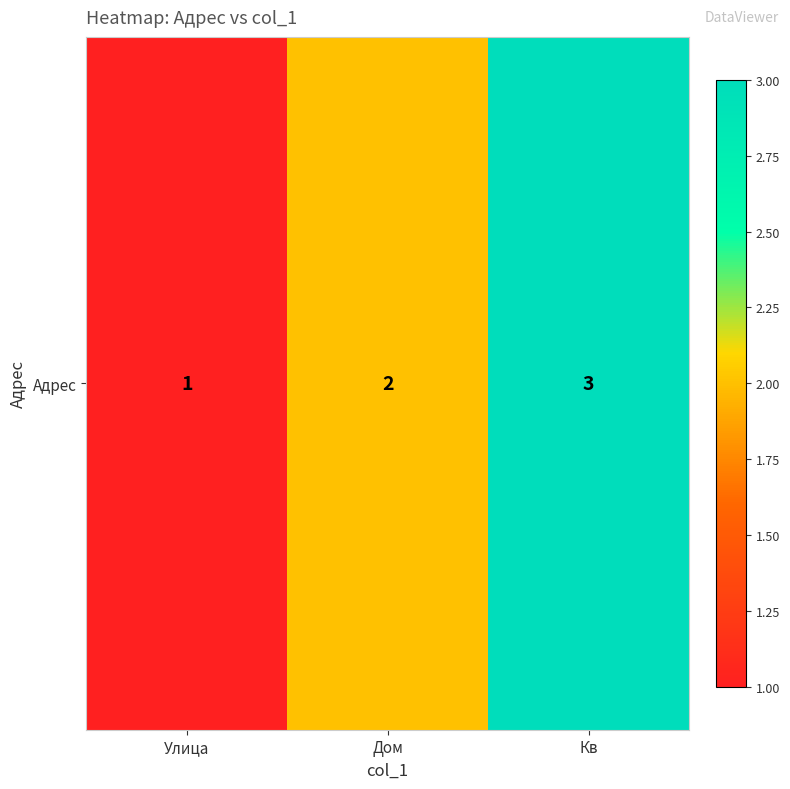

Which label corresponds to the largest value in the chart?

Кв